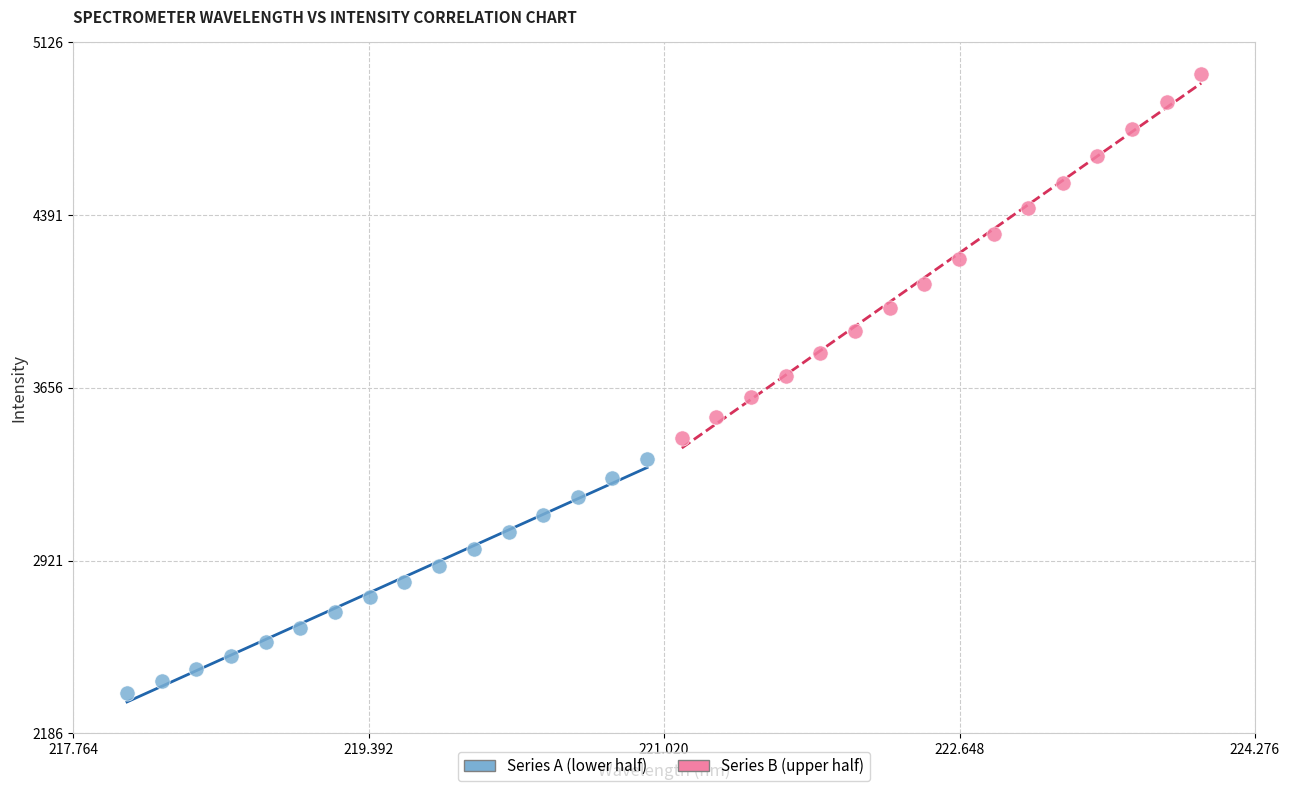

Which series reaches the maximum Y coordinate?

Series B (upper half)